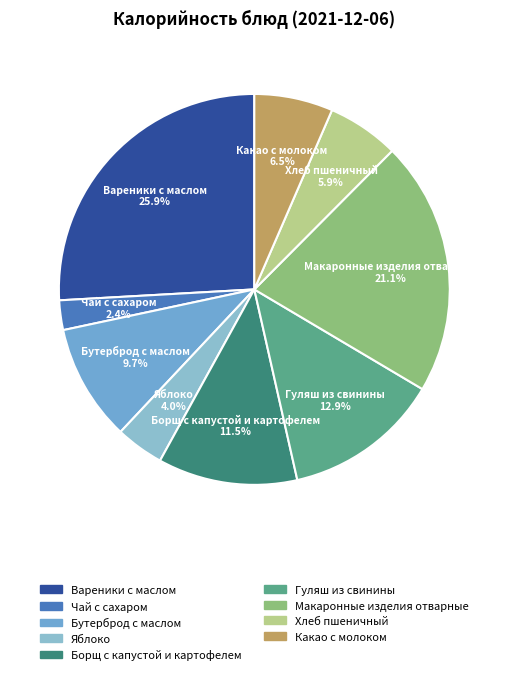

What is the smallest slice in the pie chart?

Чай с сахаром